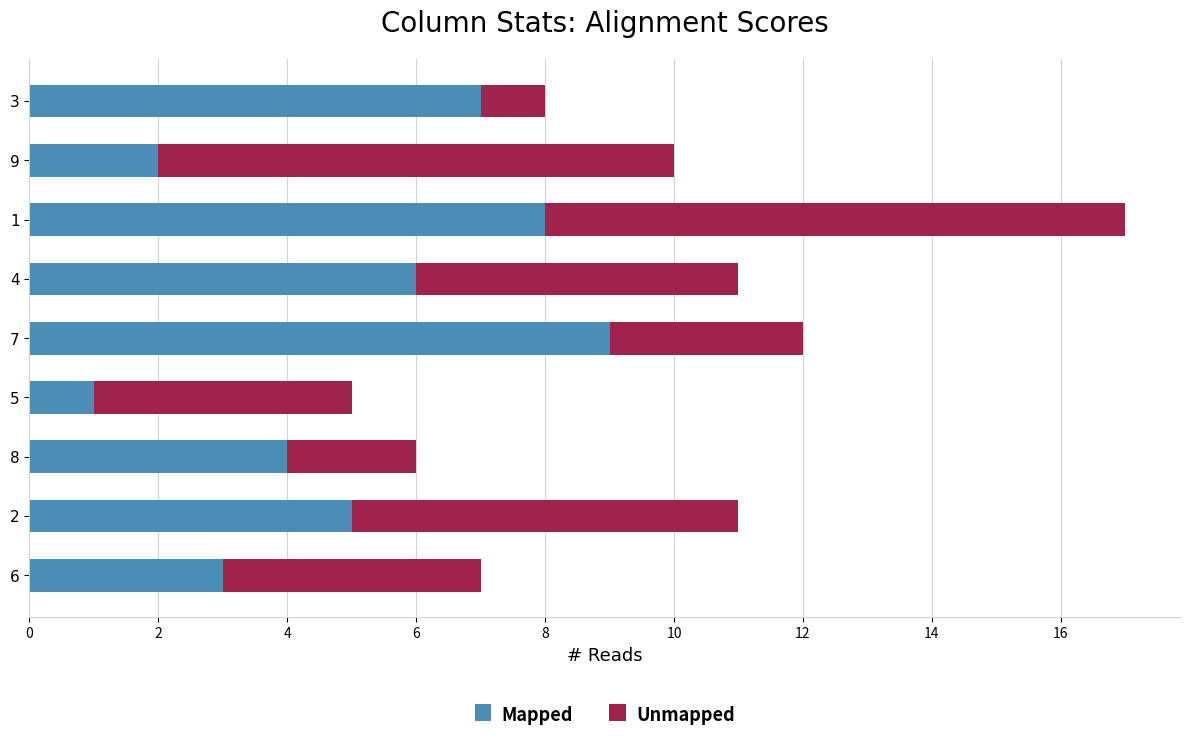

True or false: Mapped has a value of 2 at 6.

False